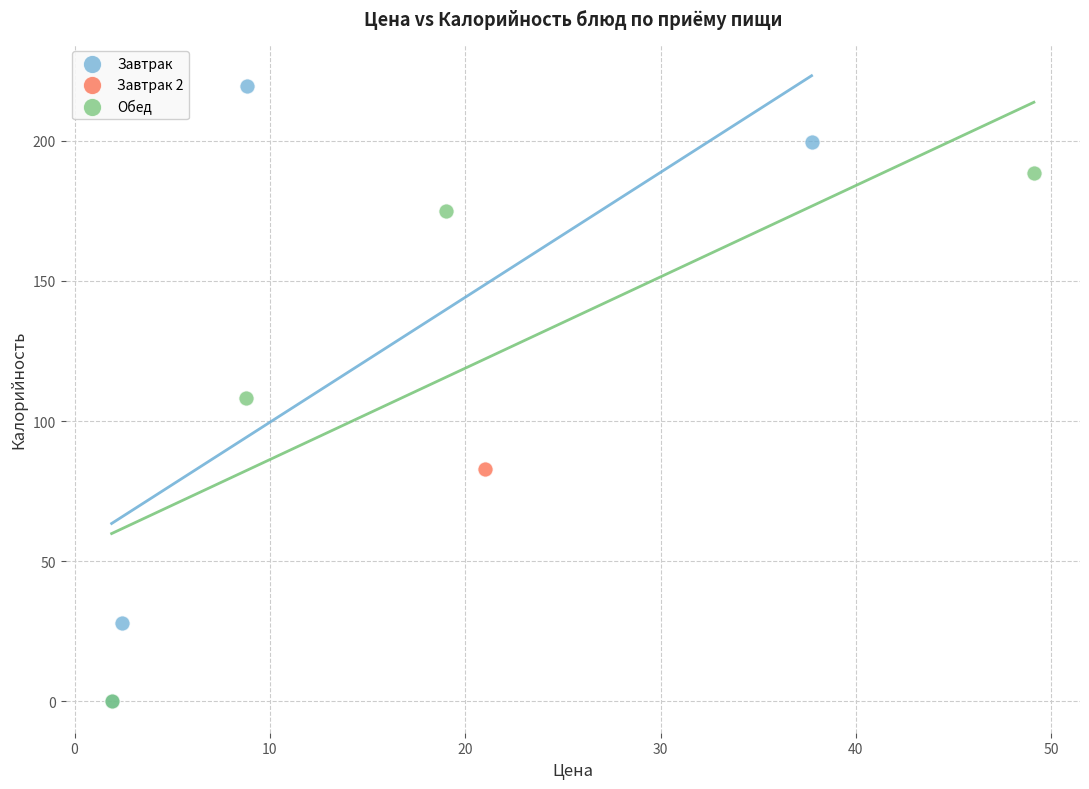

What are all the series names shown in the legend?

Завтрак, Завтрак 2, Обед